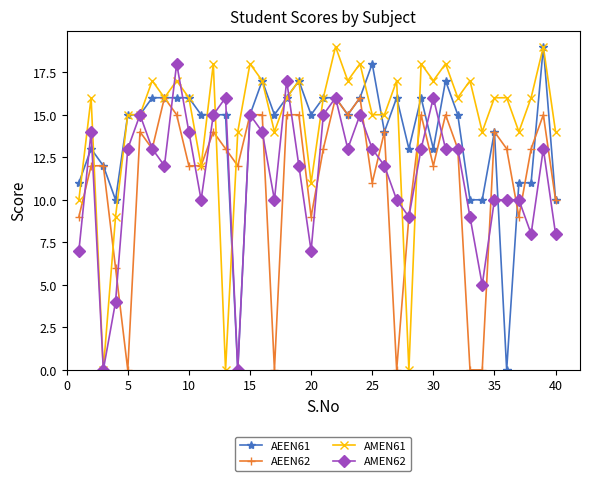

Count the number of data series in this chart.

4